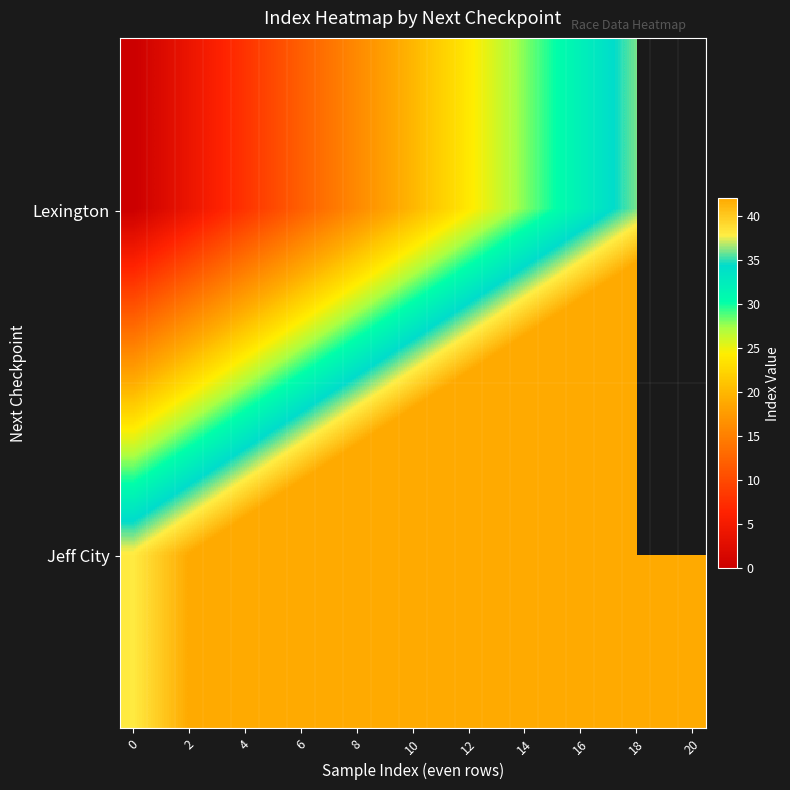

How many data points does each series have?

21